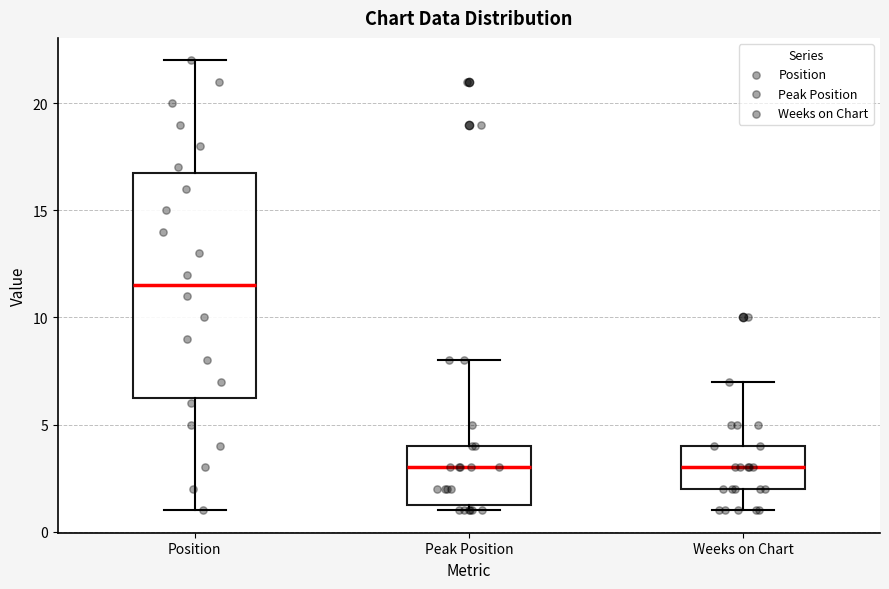

Comparing the boxes themselves (not the whiskers), which one is the tallest?

Position